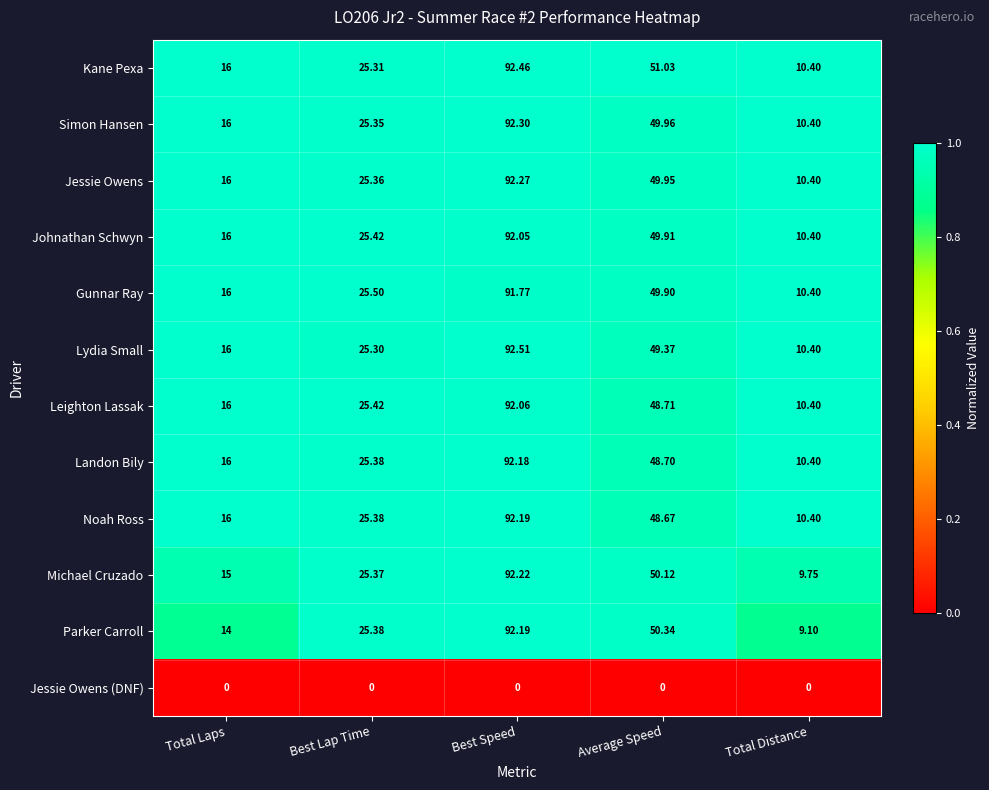

Between Average Speed and Total Distance, which series saw the biggest shift?

Parker Carroll